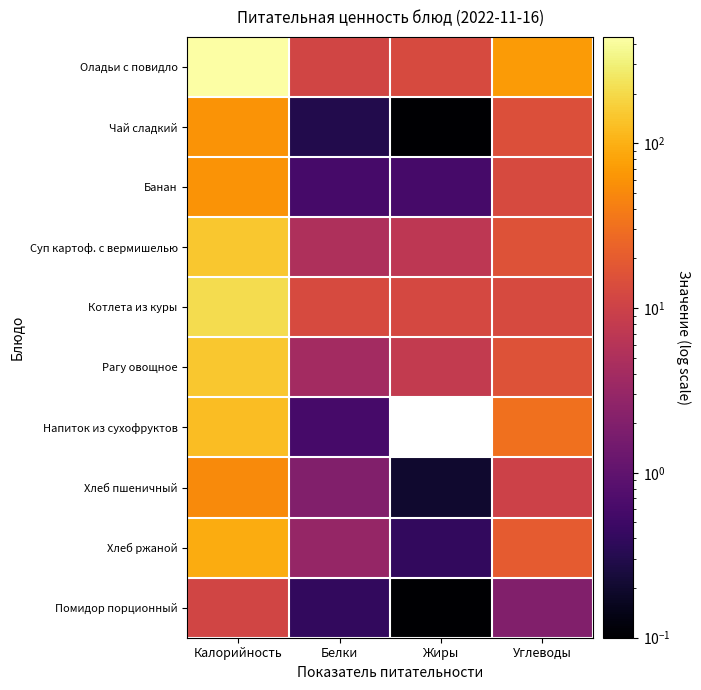

How many data points does each series have?

4